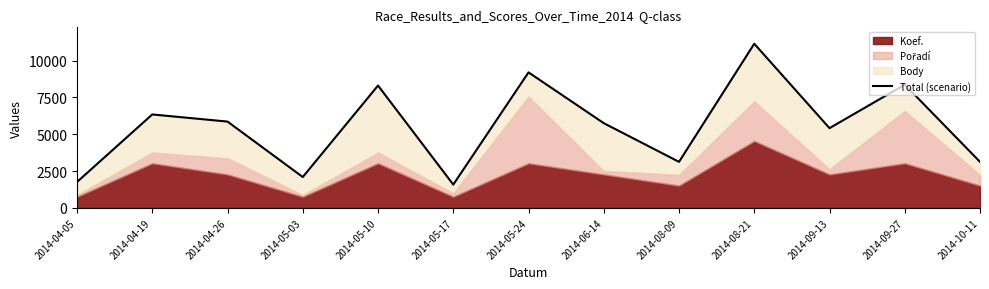

What is the average value?

5545.1